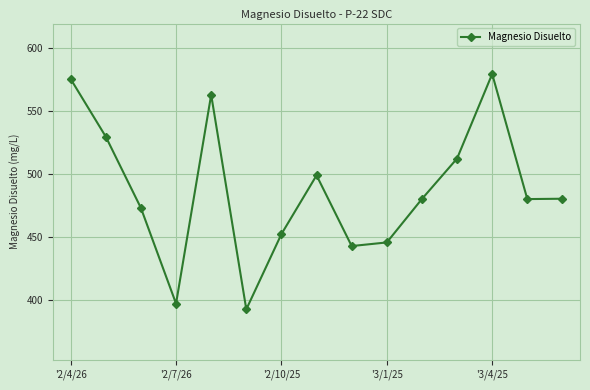

What is the value of the 15th point from the left?

480.4